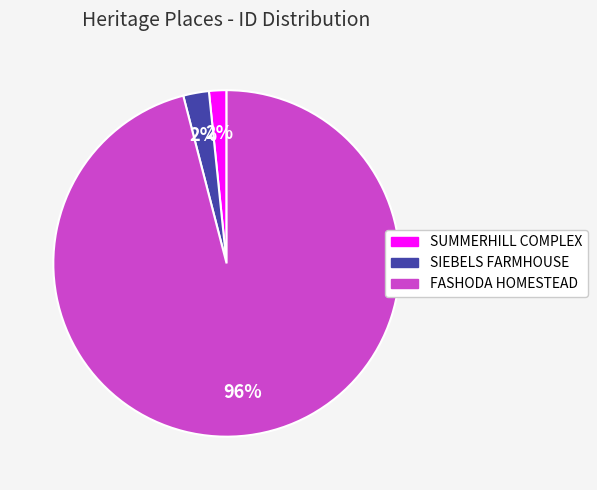

To the nearest percent, what portion does SUMMERHILL COMPLEX represent?

2%